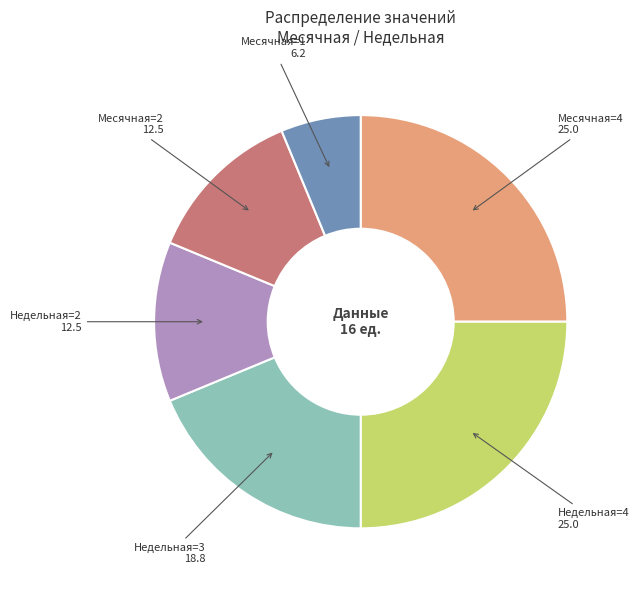

Is it true that Месячная=1 is 16% of the pie?

False